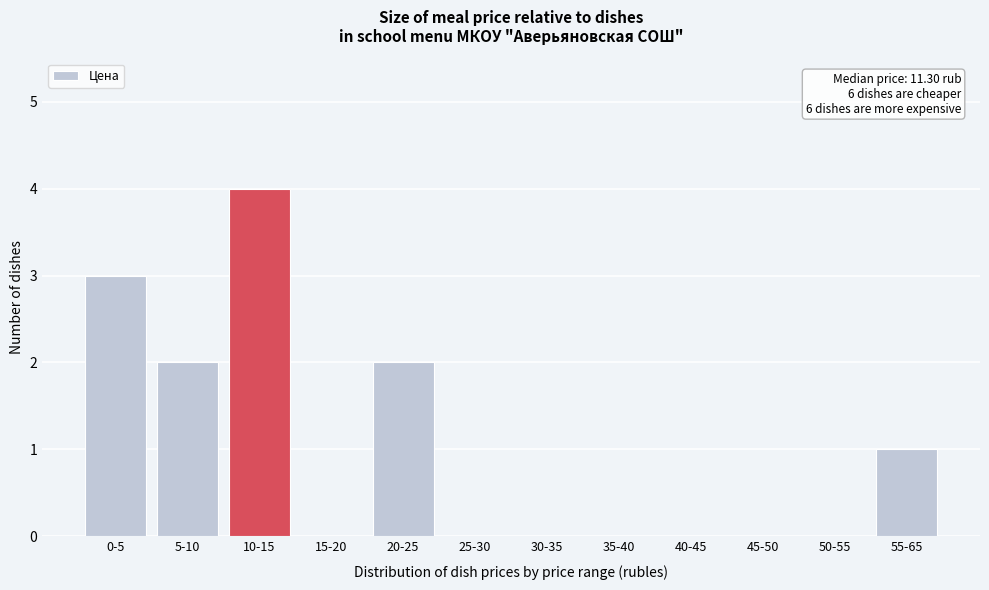

Reading right to left, what are all the values shown in this chart?

55-65=1	50-55=0	45-50=0	40-45=0	35-40=0	30-35=0	25-30=0	20-25=2	15-20=0	10-15=4	5-10=2	0-5=3